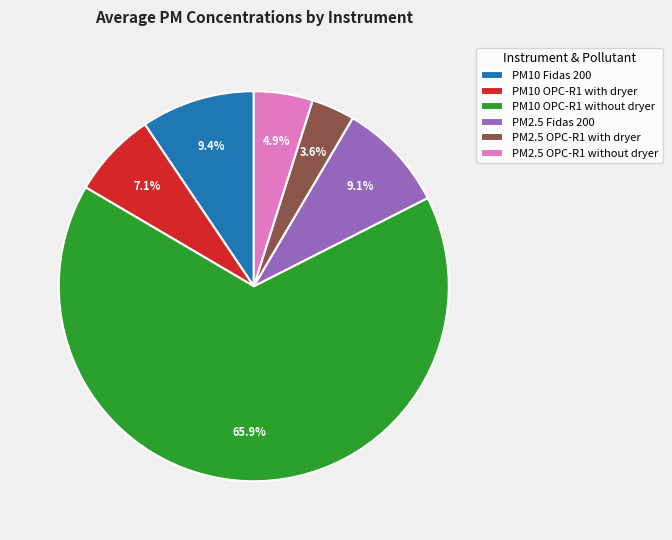

How many slices are in this pie chart?

6